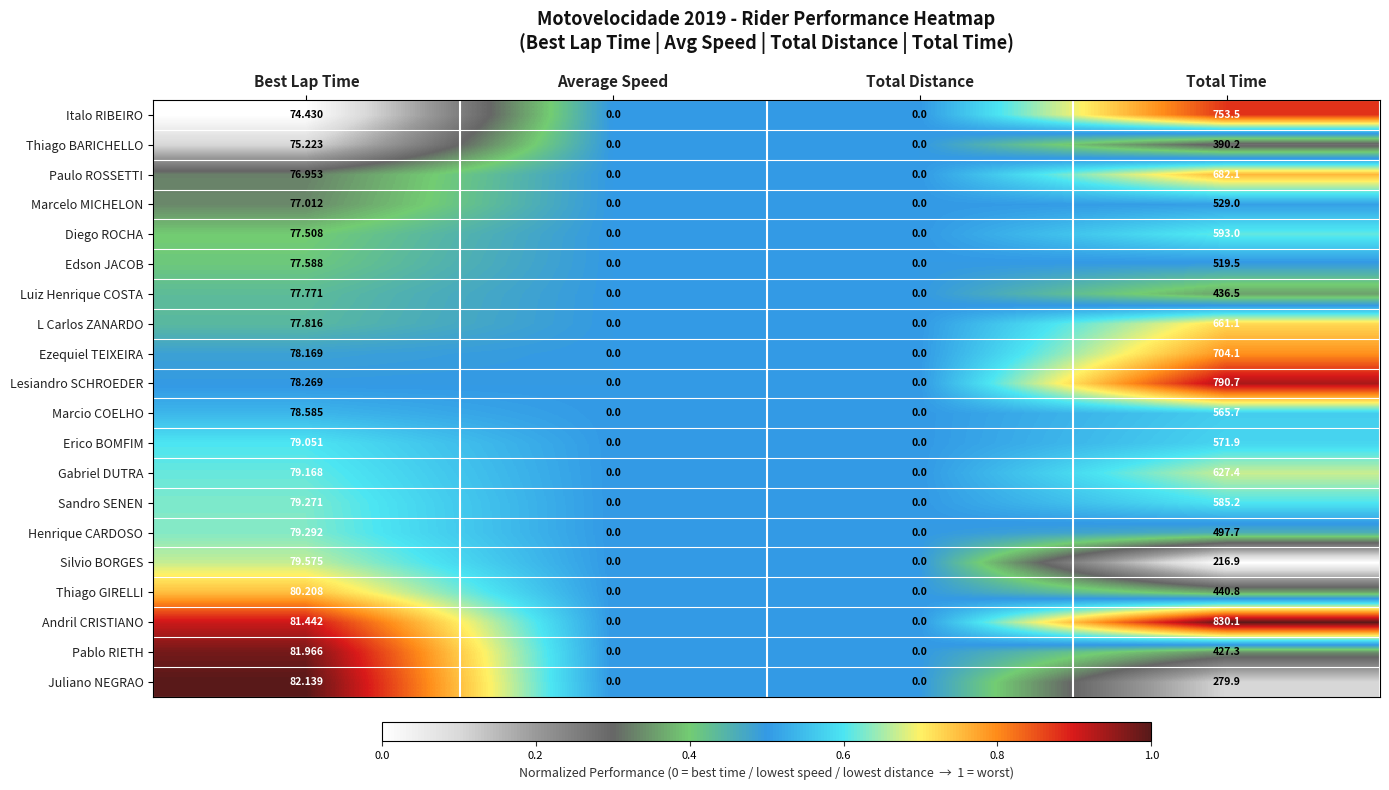

Which series has the largest total across all categories?

Andril CRISTIANO